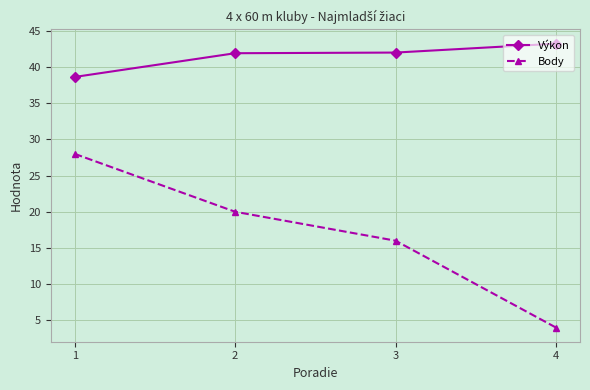

What is the sum of the Výkon values at 1 and 2?

80.5